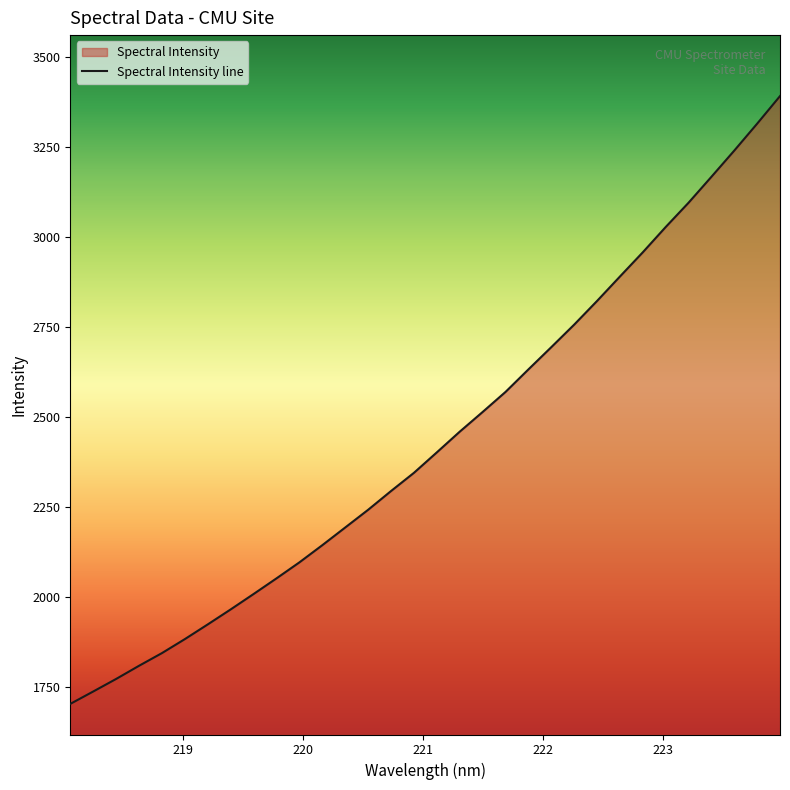

What is the label of the 5th point from the left?

218.8244